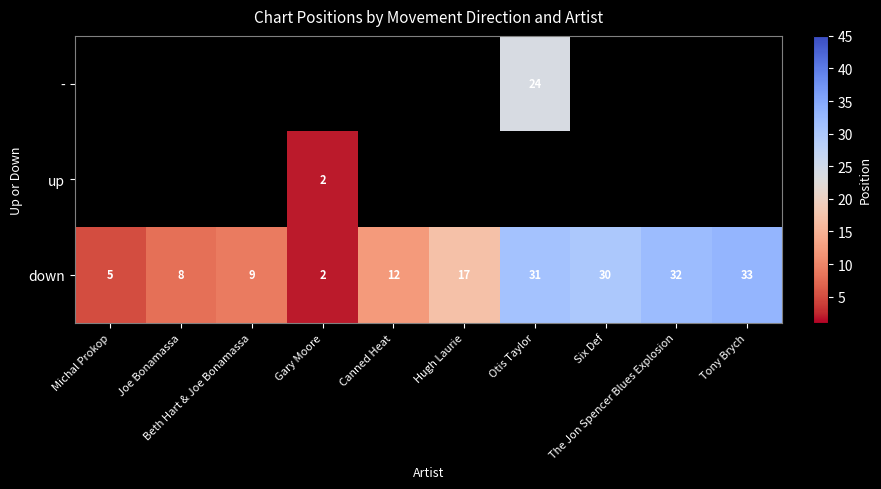

What is the difference between the maximum and minimum values in the down series?

31.0